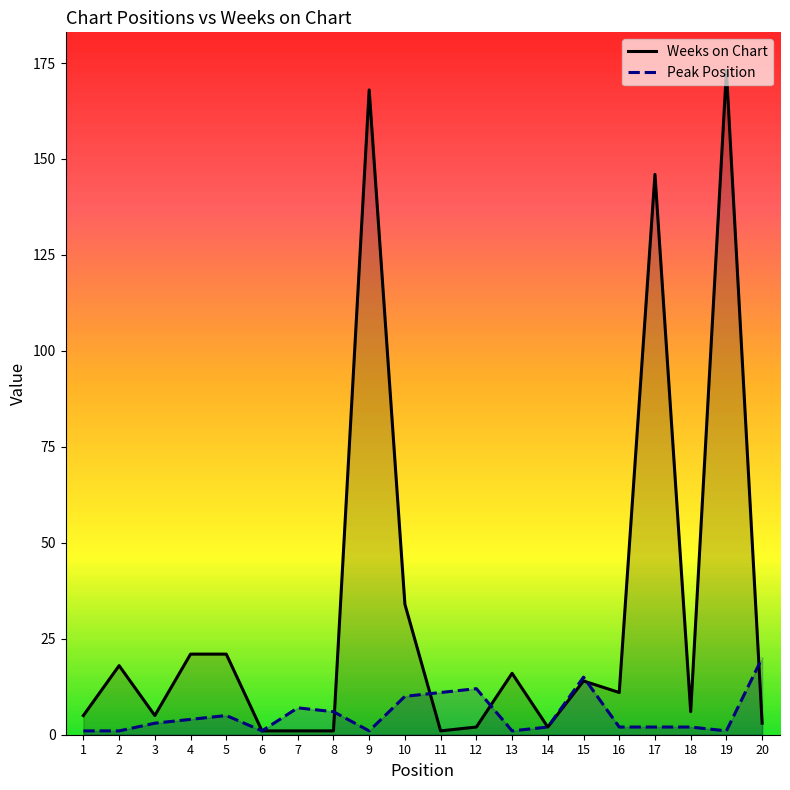

Is it true that Weeks on Chart equals 5 at 3?

True